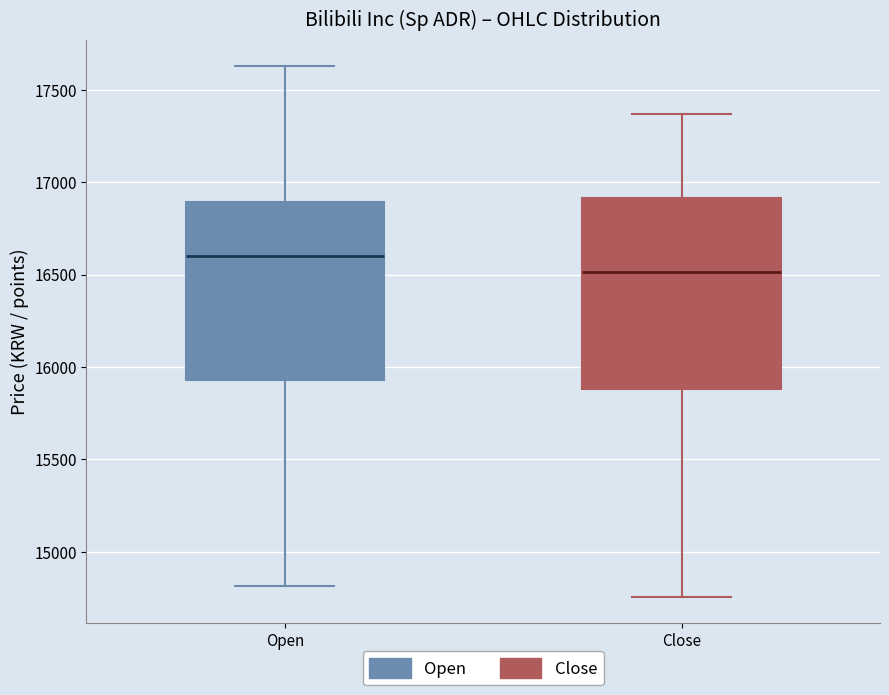

Reading left to right, read every box against the y-axis: the position of its median line, the range the box covers, and the ends of its whiskers. The values are not printed on the chart, so give them approximately, as read against the axis.

Open: median 16600, box 15950 to 16900, whiskers 14800 to 17650
Close: median 16500, box 15900 to 16900, whiskers 14750 to 17350